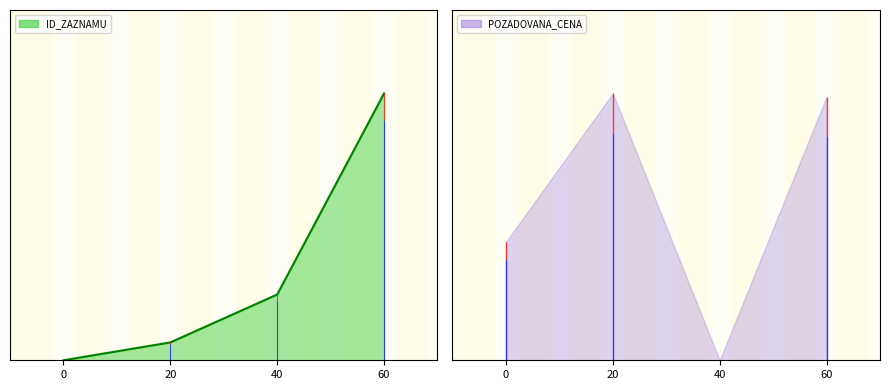

True or false: there are more than 0 points higher than both neighbors.

False